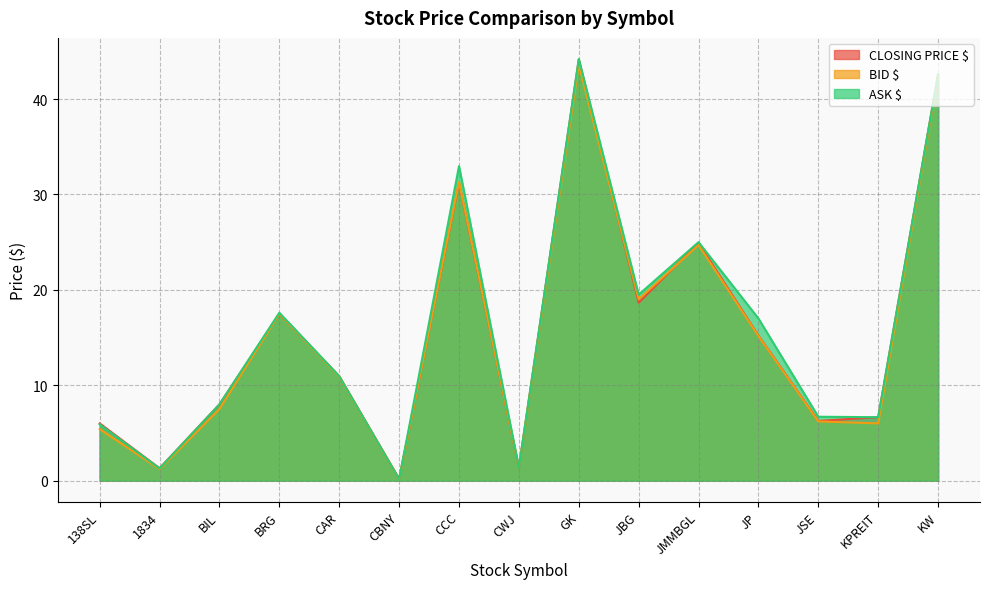

Rank the series at KW from lowest to highest value.

BID $, CLOSING PRICE $, ASK $